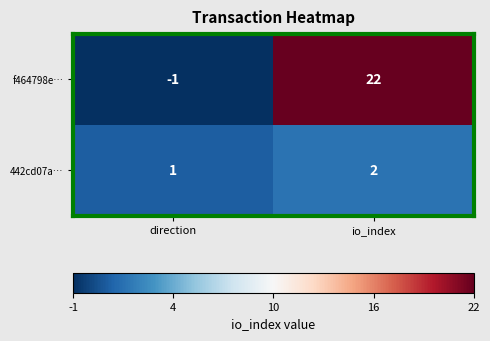

At which category is the sum across all series the highest?

io_index